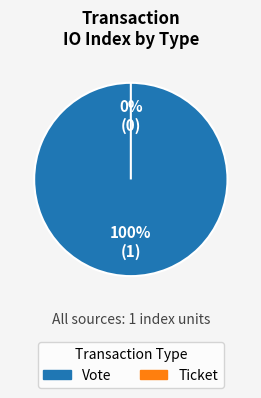

What percentage do Ticket and Vote together represent?

100.0%